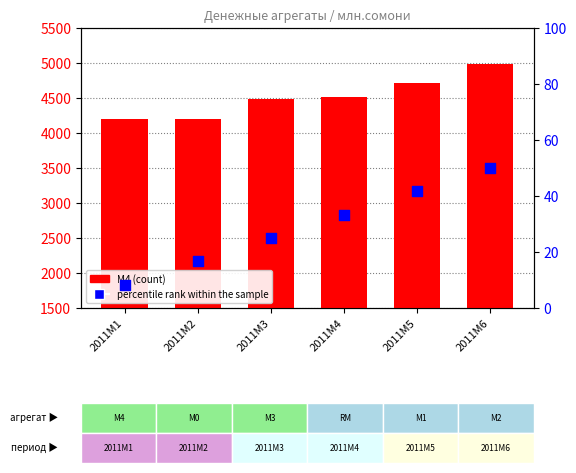

Is the value of percentile rank within the sample at 2011M2 greater than the value of M4 (count) at 2011M6?

No